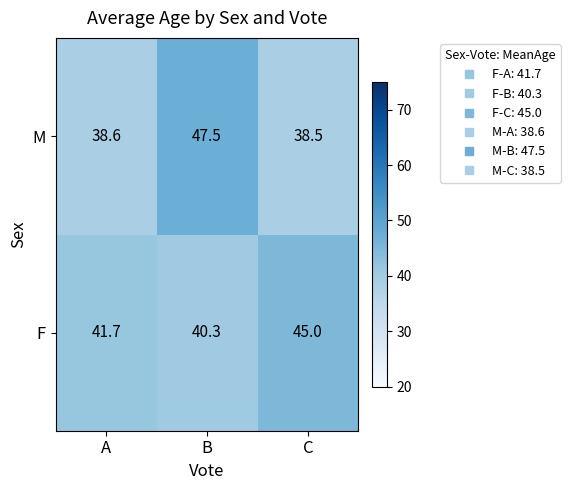

What is the minimum value shown in the chart?

38.5